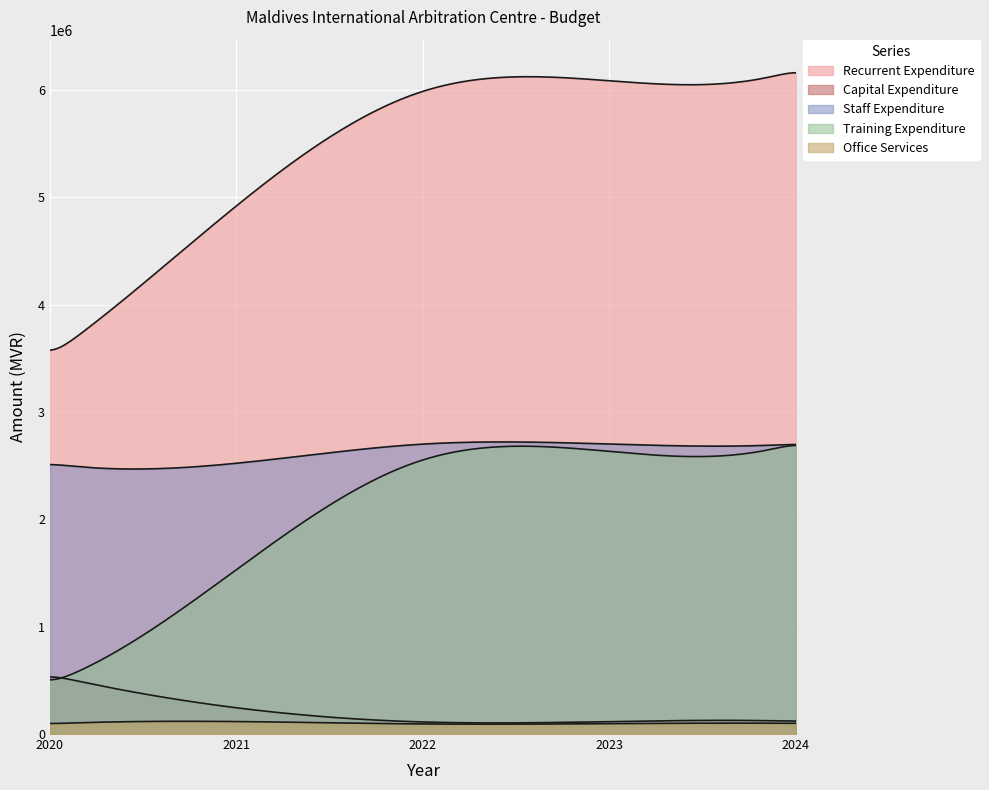

What is the difference between the Training Expenditure values at 2024 and 2020?

2237993